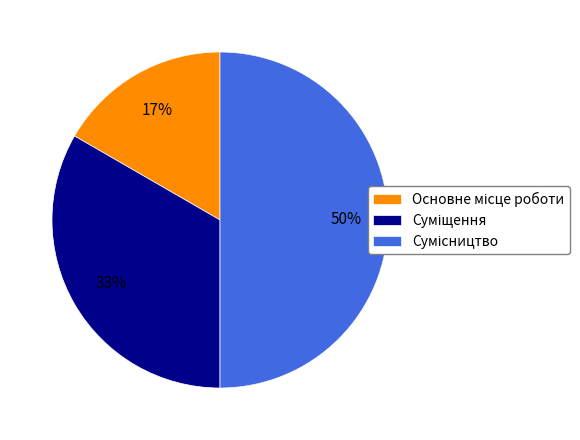

To the nearest percent, what is the average slice percentage?

33%